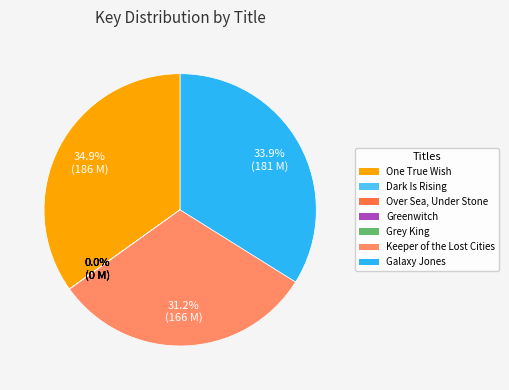

Which has a higher value, One True Wish or Galaxy Jones?

One True Wish